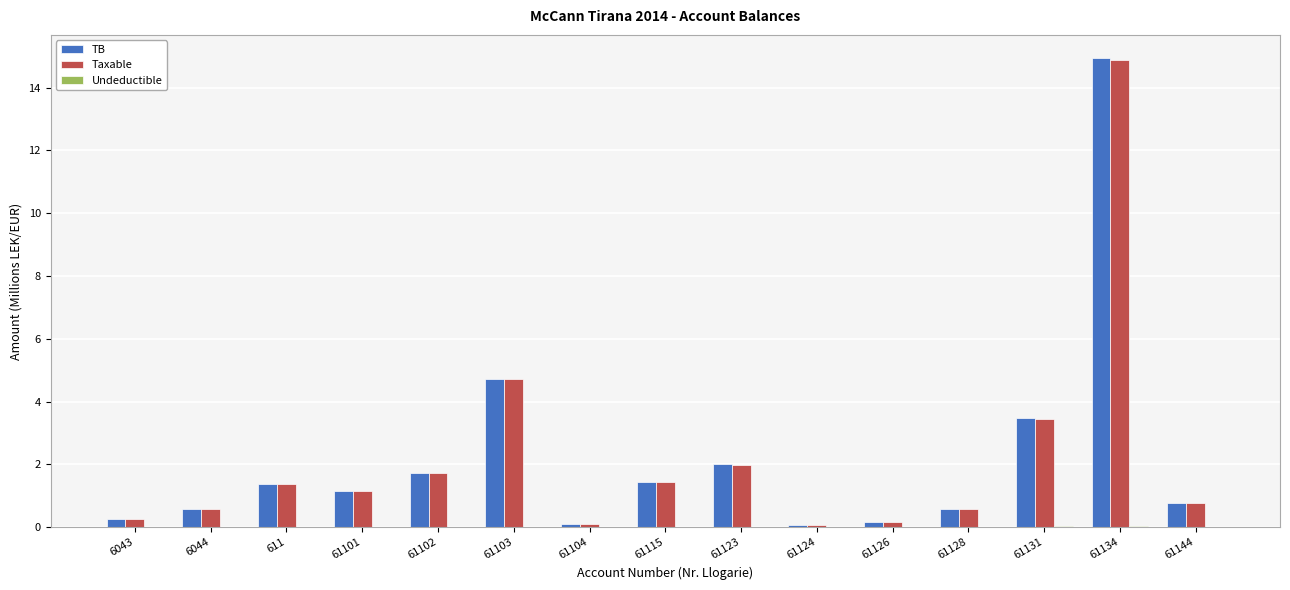

Where is TB nearest to the value 7?

61103